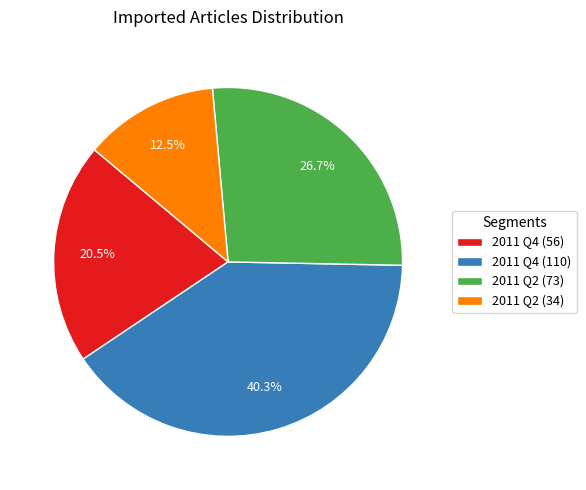

Rank the categories by value from lowest to highest.

2011 Q2 (34), 2011 Q4 (56), 2011 Q2 (73), 2011 Q4 (110)